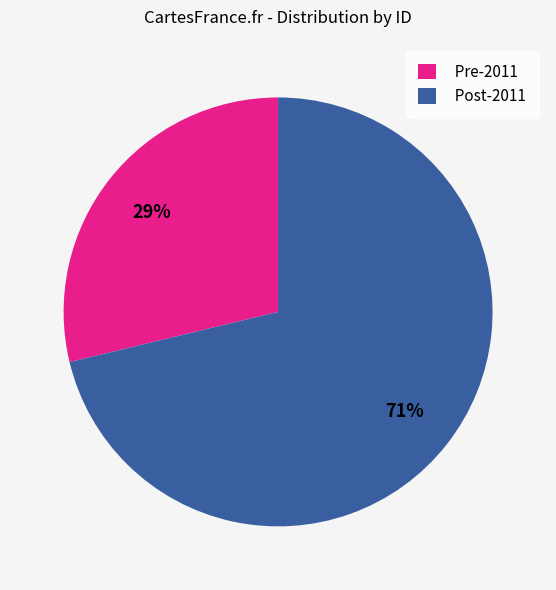

Combined, do Post-2011 and Pre-2011 account for over 50%?

Yes